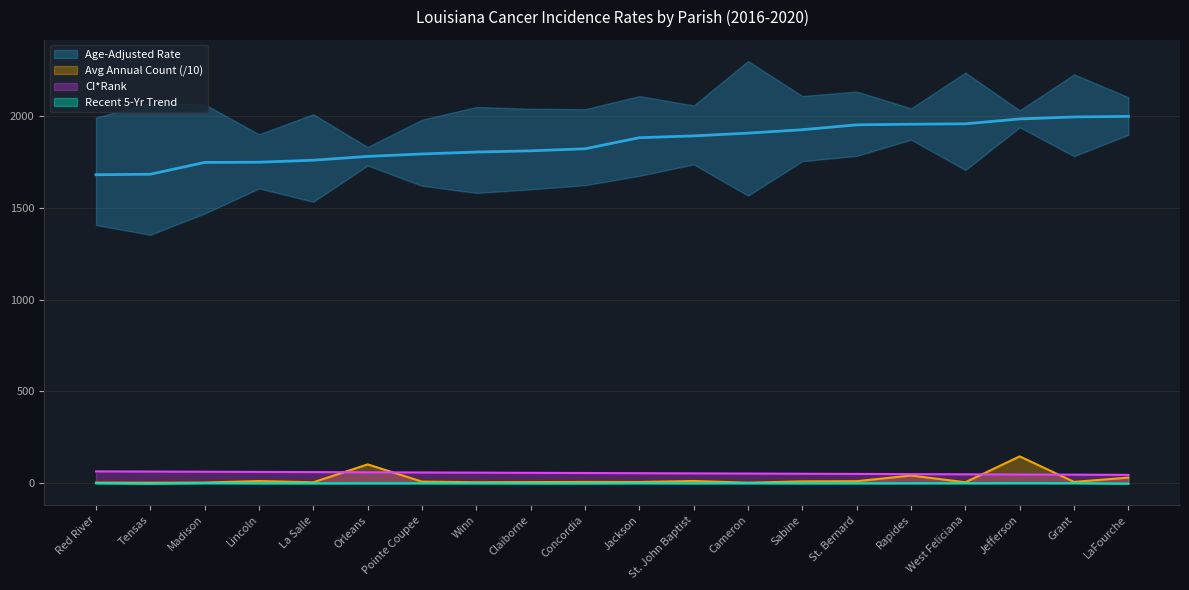

Reading left to right, extract all data points from this chart.

Age-Adjusted Rate: 1681.7	1684.5	1748.7	1750.0	1760.9	1781.7	1795.0	1805.5	1812.1	1823.3	1883.7	1893.6	1908.6	1927.3	1953.8	1957.2	1959.4	1986.1	1996.8	2000.0
Average Annual Count: 2.7	1.9	2.9	11.2	4.4	102.0	8.0	4.8	5.5	6.3	6.0	11.5	2.2	9.4	10.4	41.3	4.6	145.7	6.5	30.0
CI*Rank: 64.0	63.0	62.0	61.0	60.0	59.0	58.0	57.0	56.0	55.0	54.0	53.0	52.0	51.0	50.0	49.0	48.0	47.0	46.0	45.0
Recent 5-Year Trend: -0.8	-3.5	-0.4	-1.1	-1.4	-1.0	-1.1	-1.4	-2.0	-2.0	-0.9	-1.2	-0.8	-1.4	-1.1	-0.9	-0.8	-0.5	-0.6	-3.1